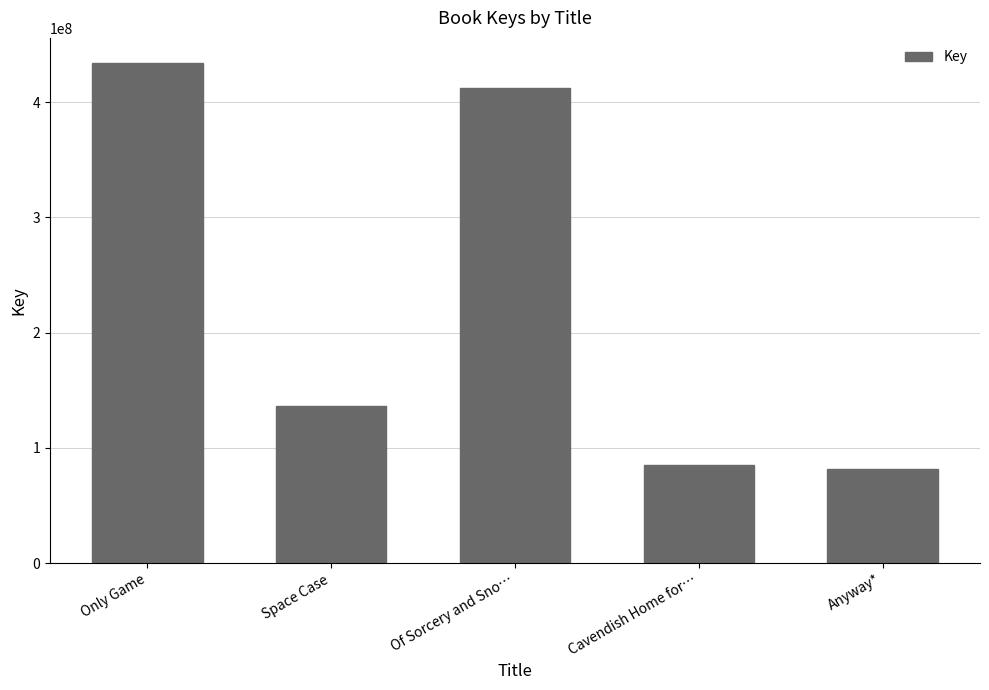

Reading left to right, what are all the values shown in this chart?

434097145	136319459	412400415	85439705	81398065